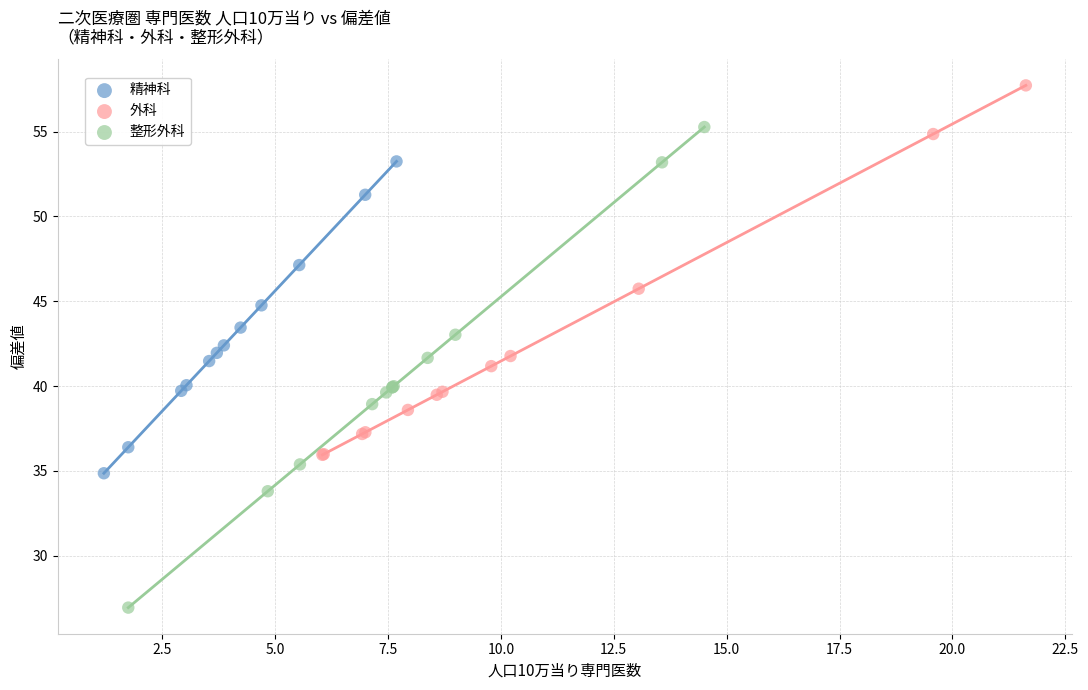

Which series has the largest Y range (max minus min)?

整形外科